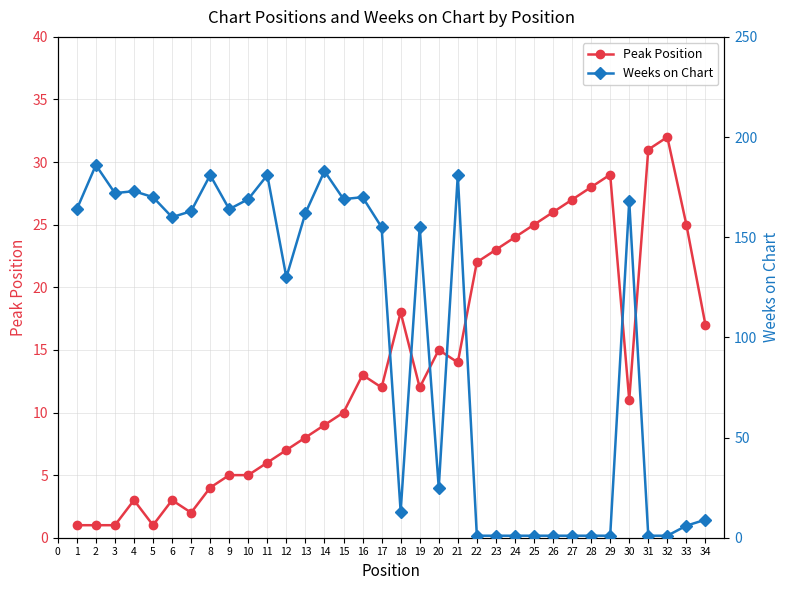

Count the number of categories in the chart.

34